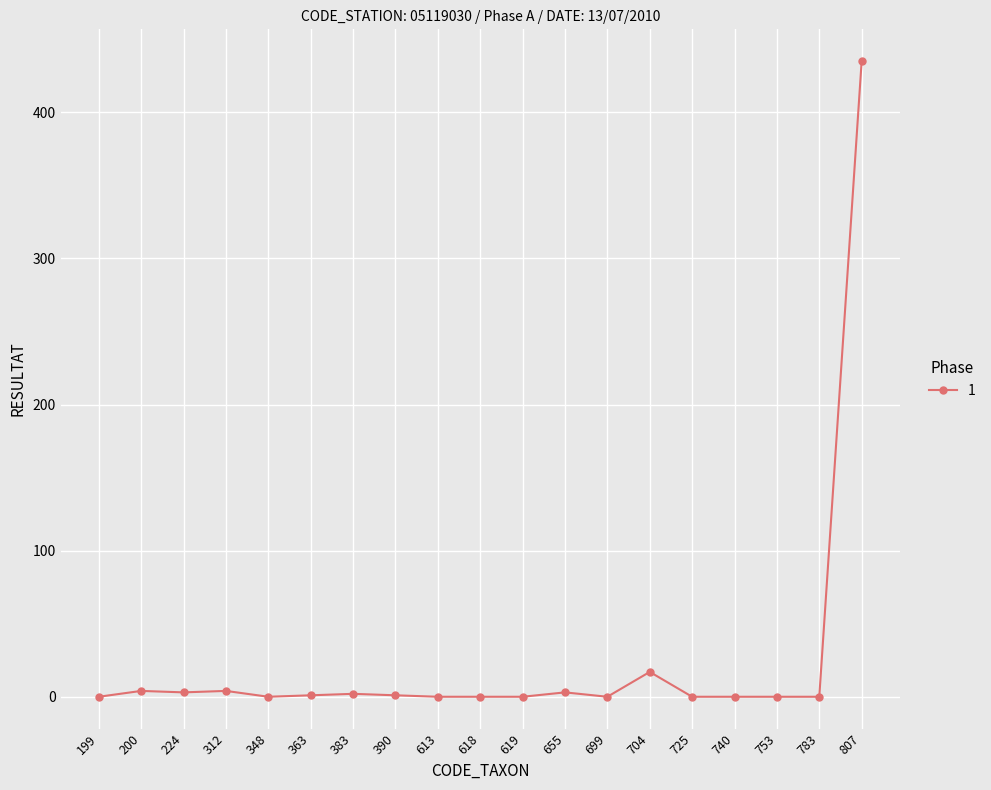

True or false: the data has more than 2 interior local peaks.

True